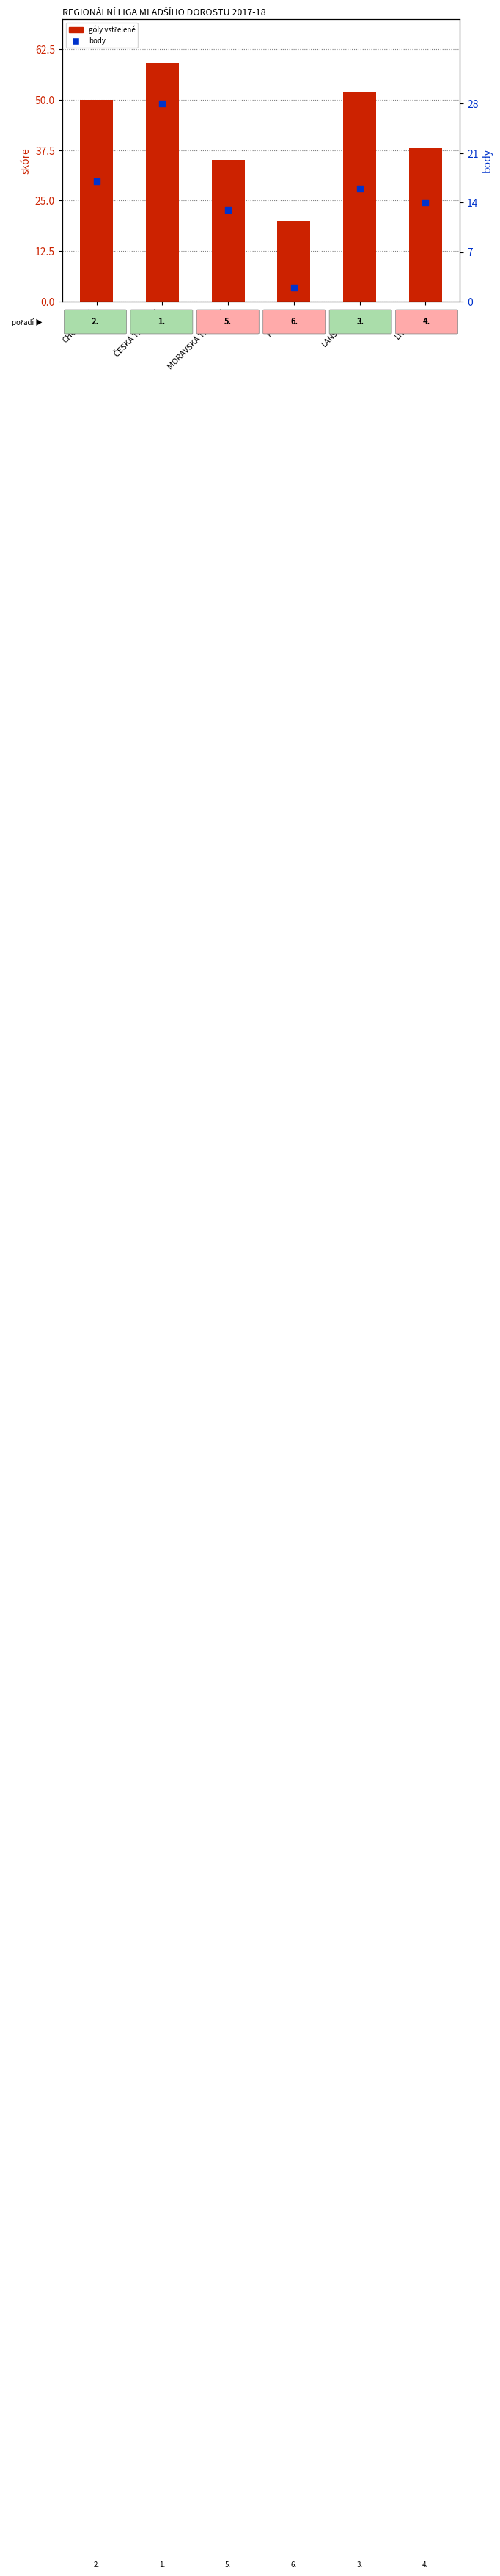

Is the value of góly vstřelené at LITOMYŠL greater than the value of body at CHOTĚBOŘ?

Yes